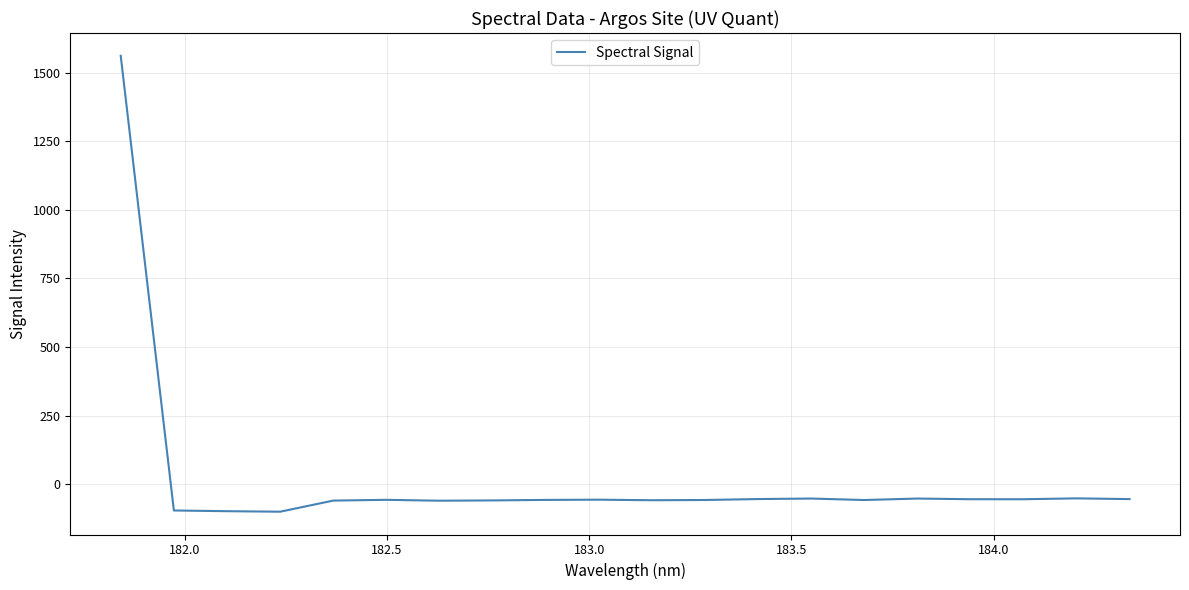

What is the minimum value shown in the chart?

-100.7